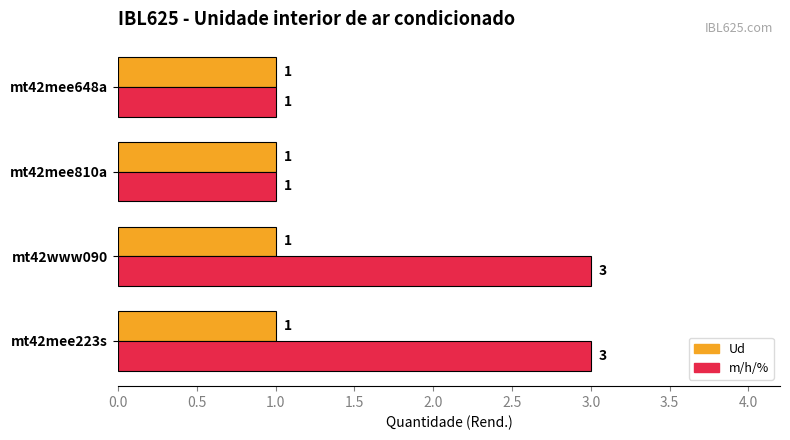

How many categories are shown in the chart?

4